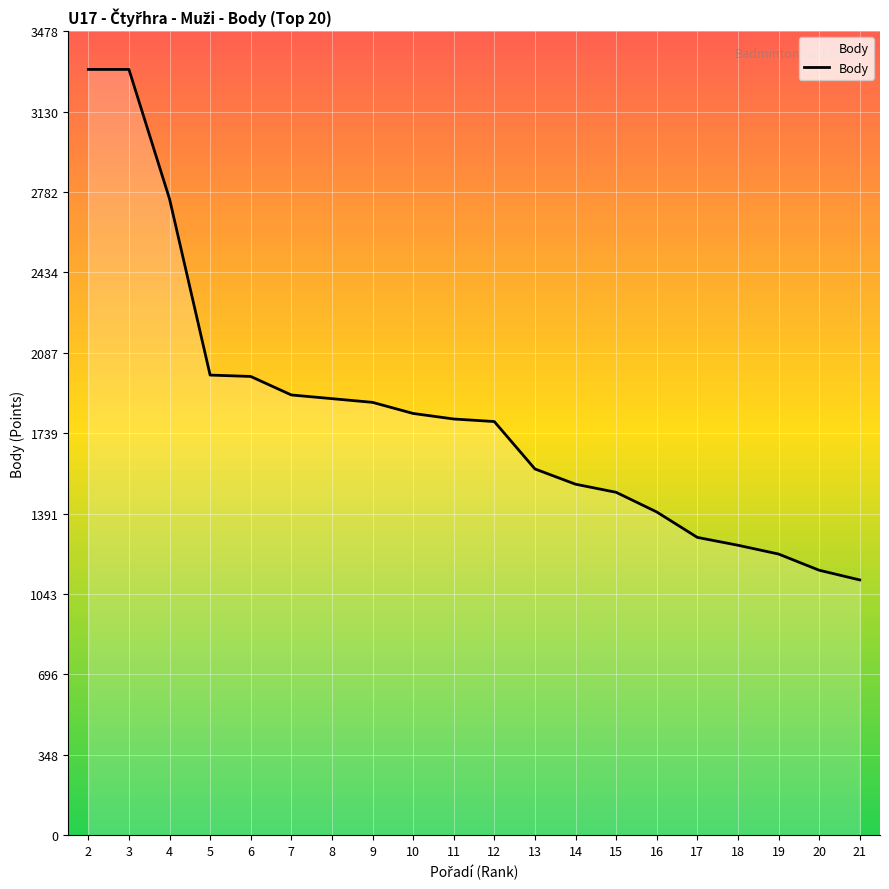

What is the change in value from 9 to 16?

-474